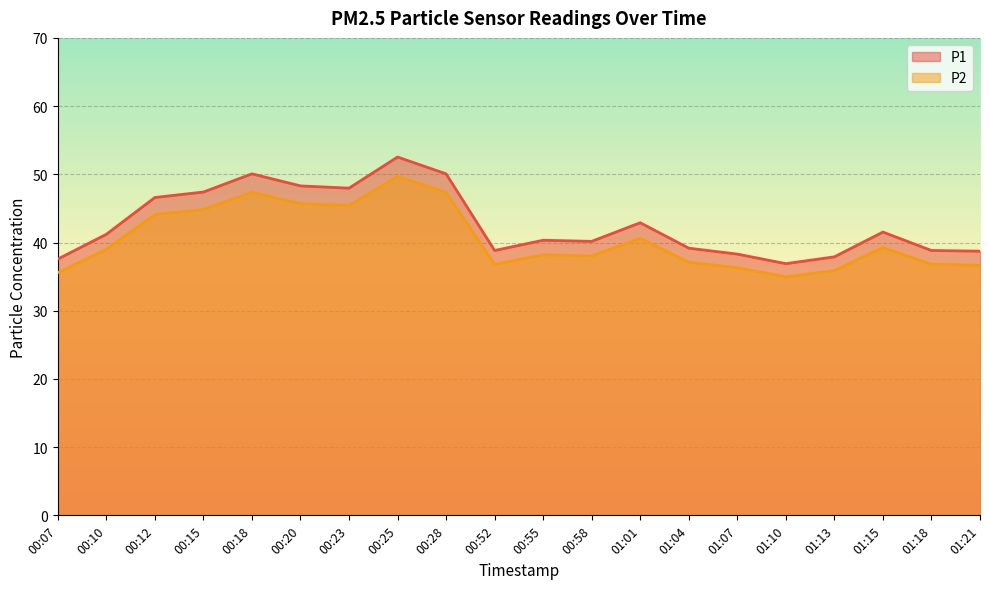

Reading left to right, list all the values displayed in this chart.

P1: 00:07=37.6	00:10=41.2	00:12=46.6	00:15=47.4	00:18=50.1	00:20=48.3	00:23=48.0	00:25=52.5	00:28=50.1	00:52=38.8	00:55=40.3	00:58=40.2	01:01=42.9	01:04=39.2	01:07=38.3	01:10=36.9	01:13=37.9	01:15=41.5	01:18=38.8	01:21=38.7
P2: 00:07=35.6	00:10=39.0	00:12=44.1	00:15=44.8	00:18=47.4	00:20=45.7	00:23=45.4	00:25=49.7	00:28=47.3	00:52=36.8	00:55=38.2	00:58=38.0	01:01=40.6	01:04=37.1	01:07=36.3	01:10=35.0	01:13=35.9	01:15=39.3	01:18=36.8	01:21=36.7